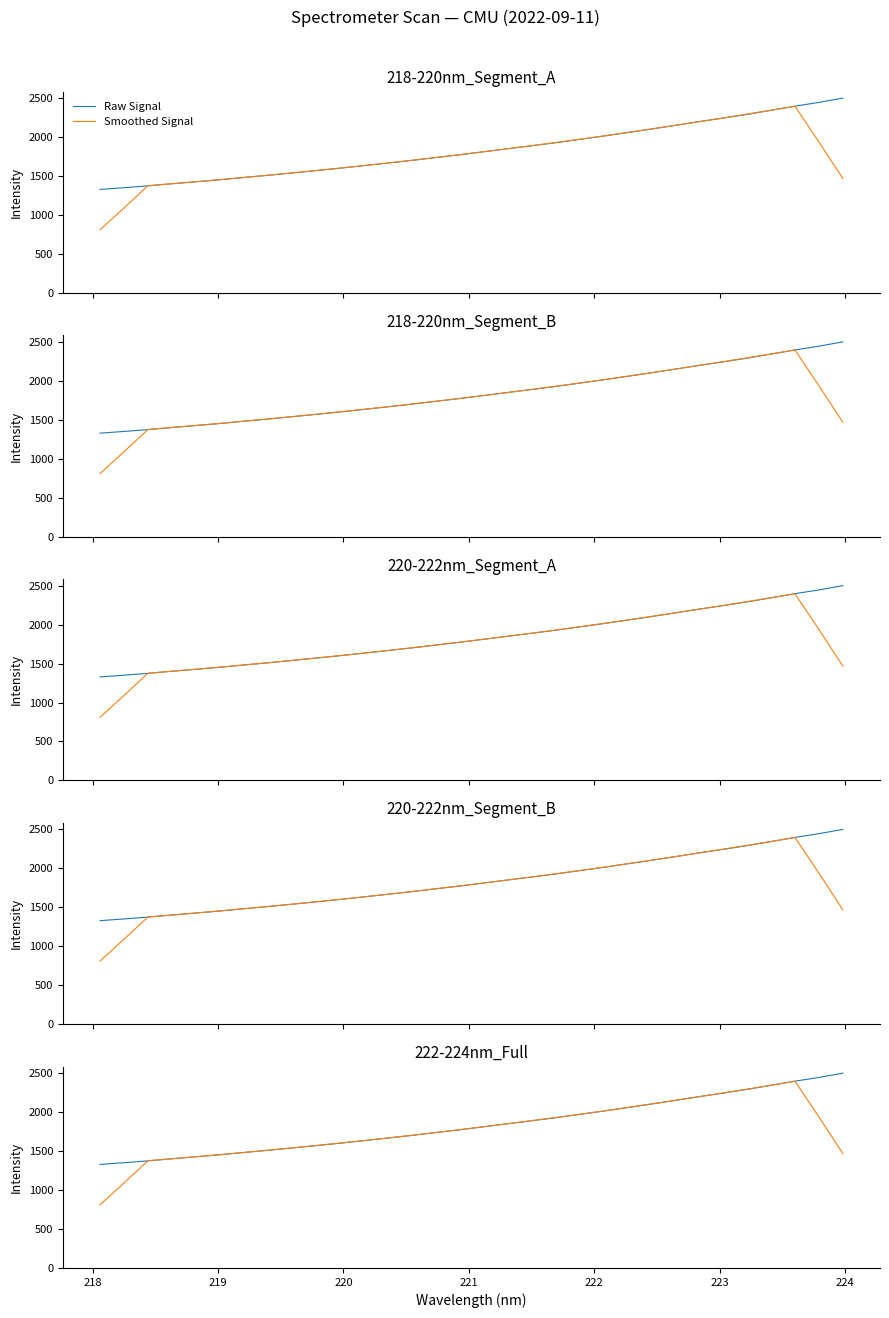

Which series has the widest spread of values?

Smoothed Signal